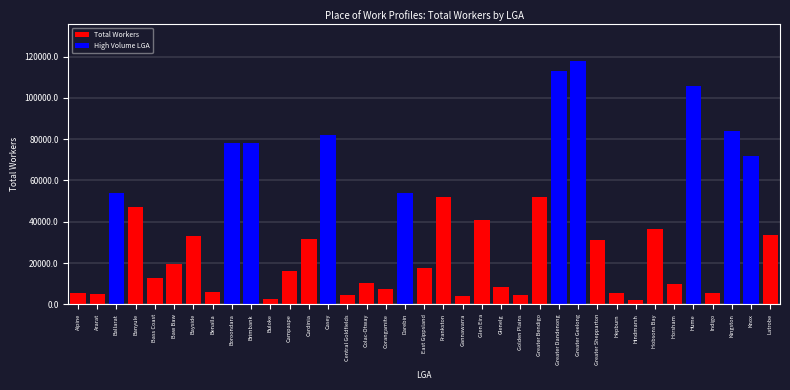

What is the maximum value shown in the chart?

117909